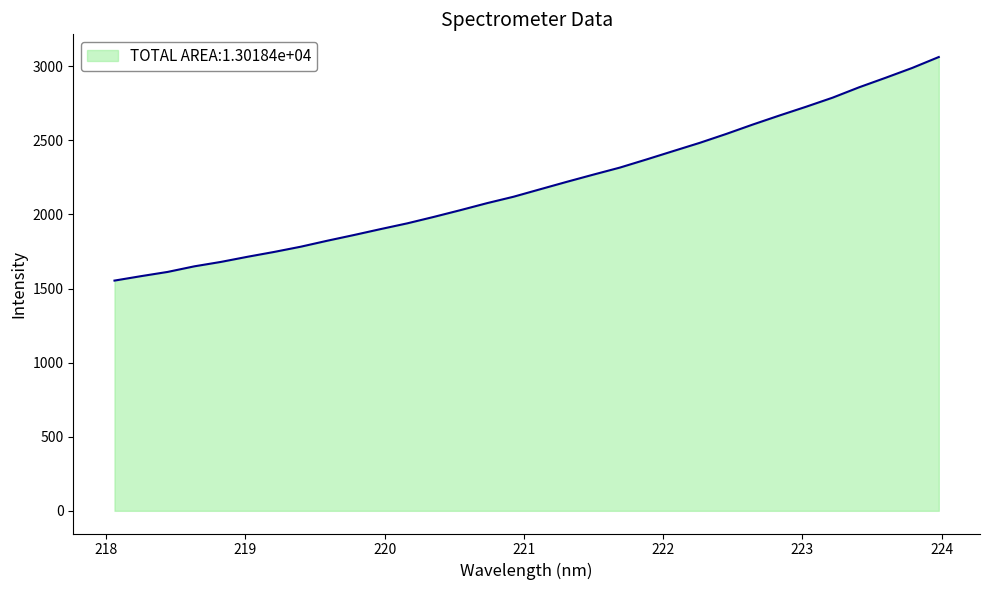

Does the chart display data point markers on the line(s)?

No